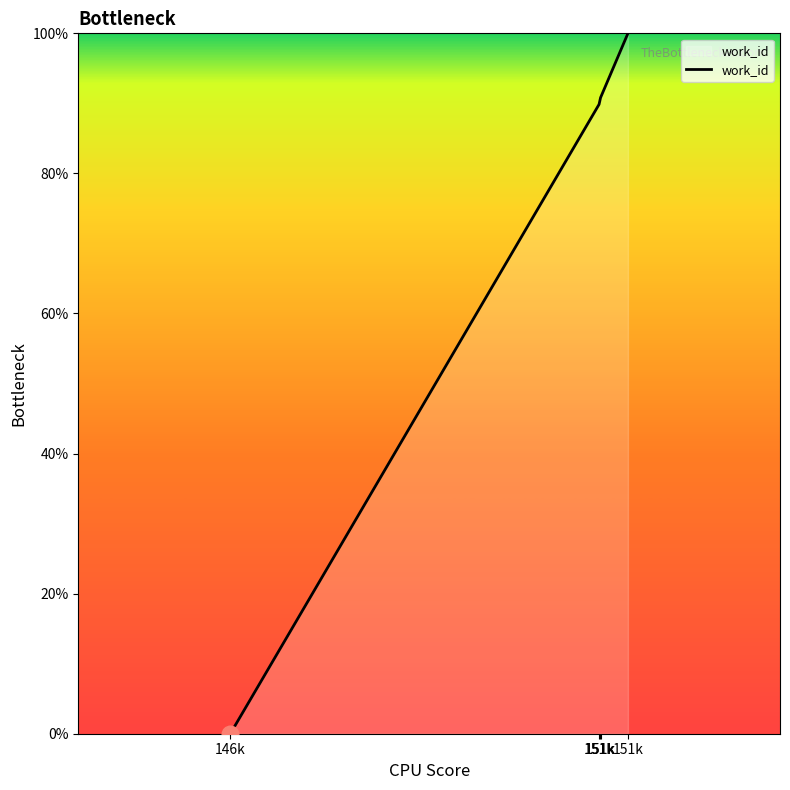

What is the ratio of the value at 151k to the value at 151k?

0.9